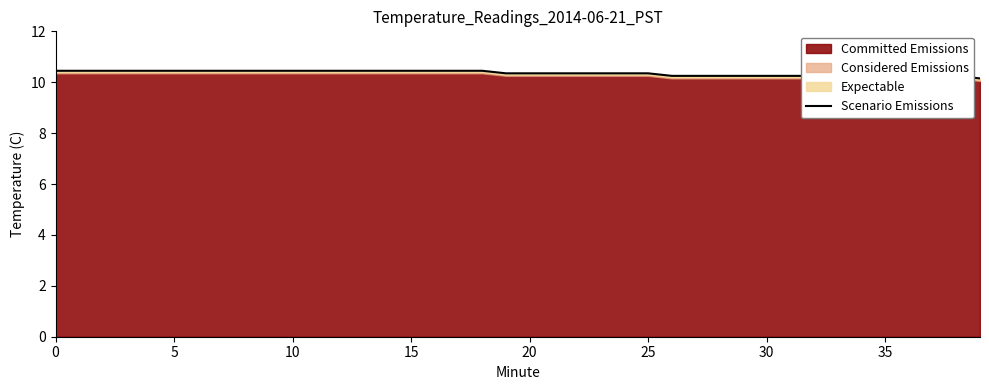

What is the ratio of the value at 20 to the value at 18?

1.0